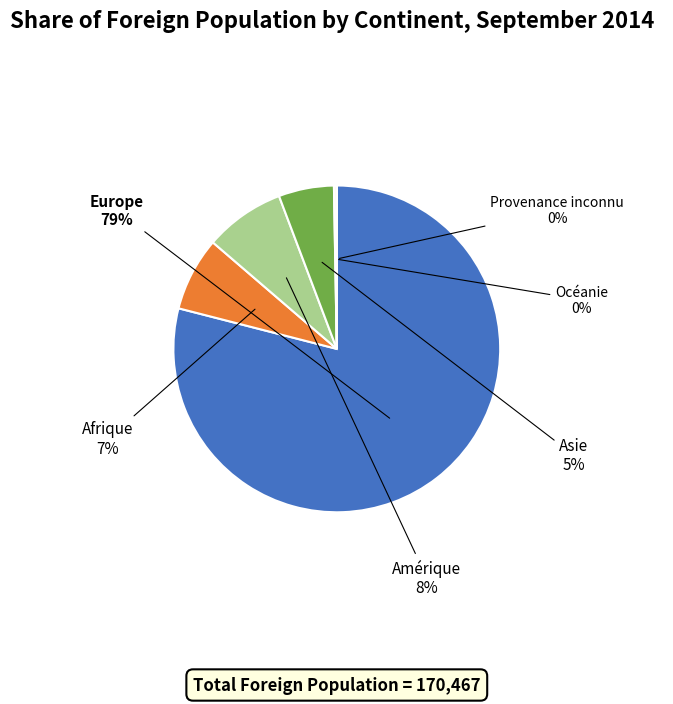

To the nearest percent, what is the average slice percentage?

17%